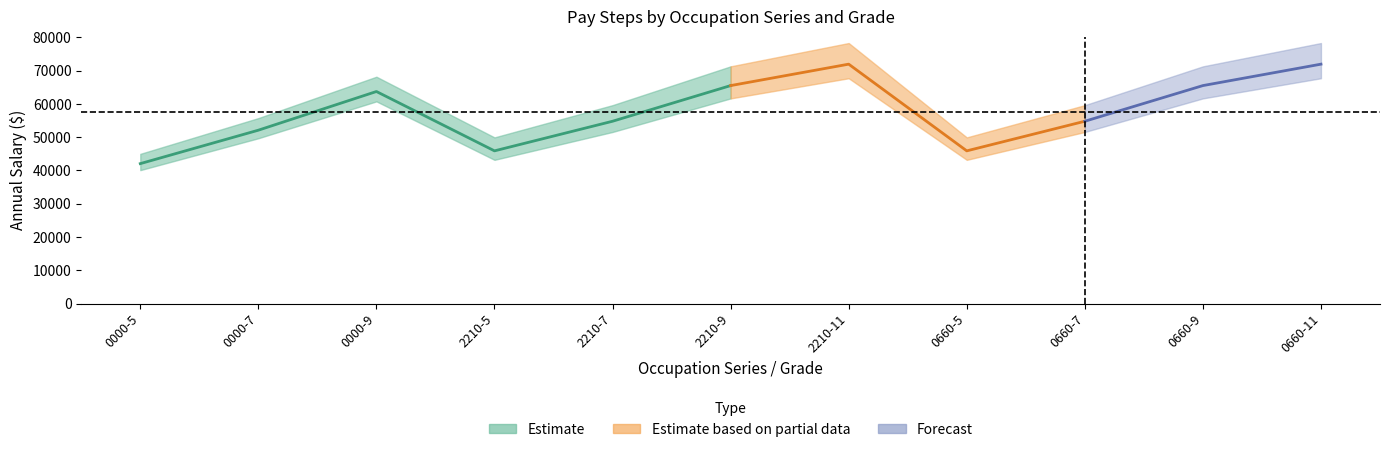

Which label corresponds to the smallest value in the chart?

0000-5